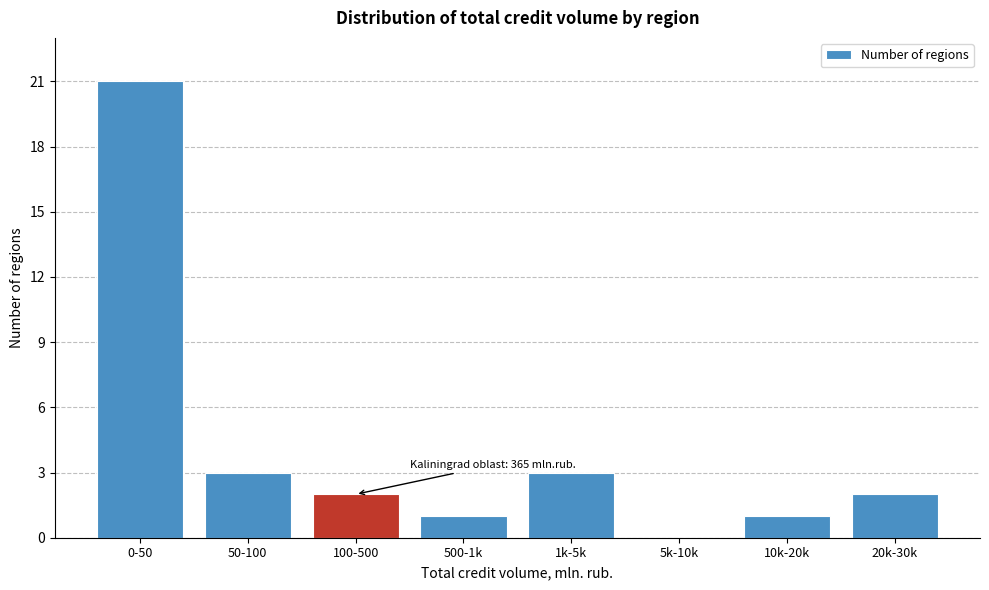

Reading left to right, what are all the values shown in this chart?

0-50=21	50-100=3	100-500=2	500-1k=1	1k-5k=3	5k-10k=0	10k-20k=1	20k-30k=2